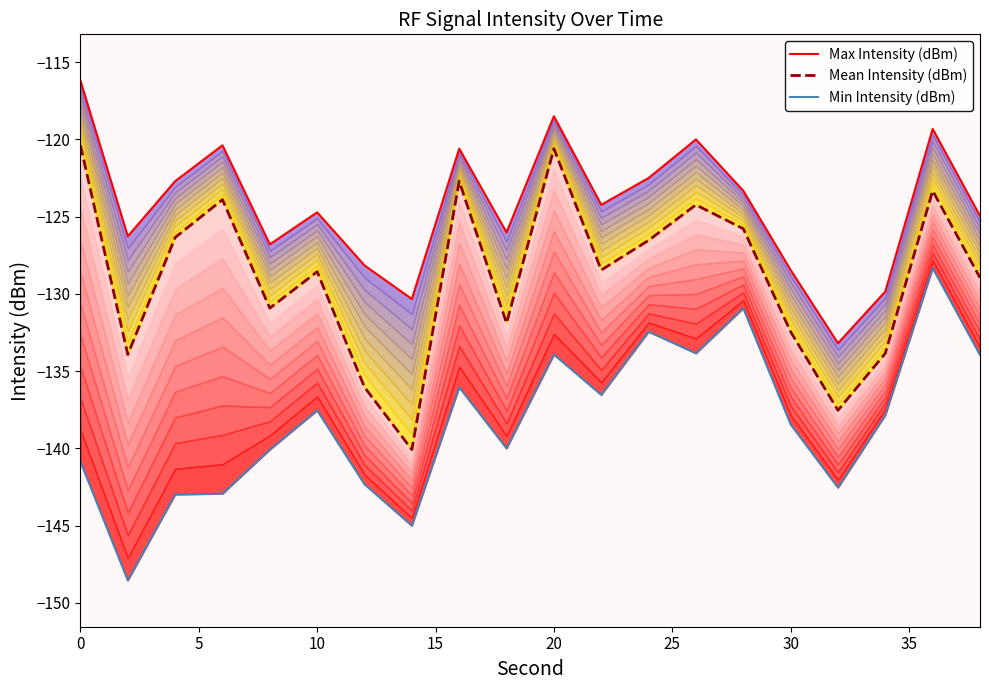

Count the number of data series in this chart.

3